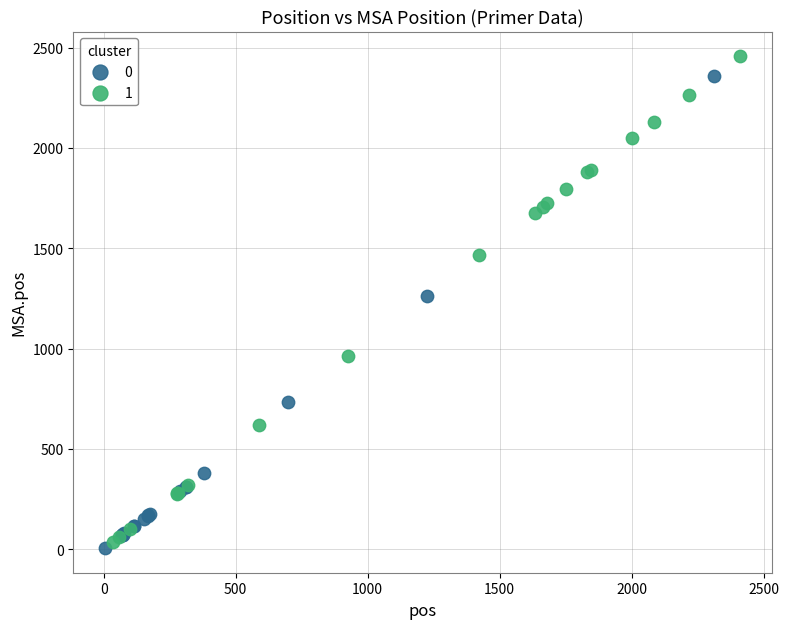

Which series contains the lowest Y value?

0